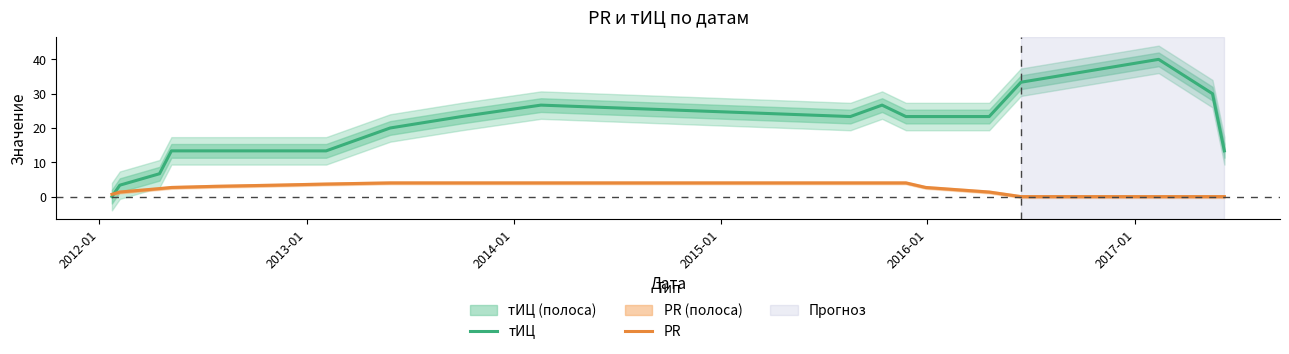

Which series ends up on top after the final intersection of PR and тИЦ?

тИЦ